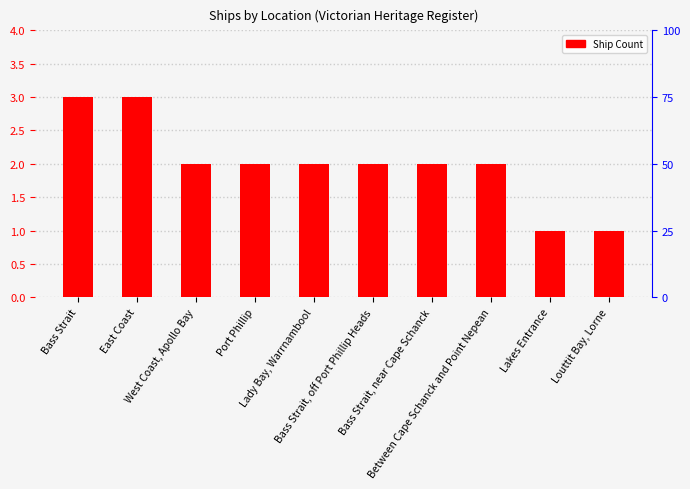

Approximately how many times larger is the value at Bass Strait compared to Between Cape Schanck and Point Nepean?

1.5